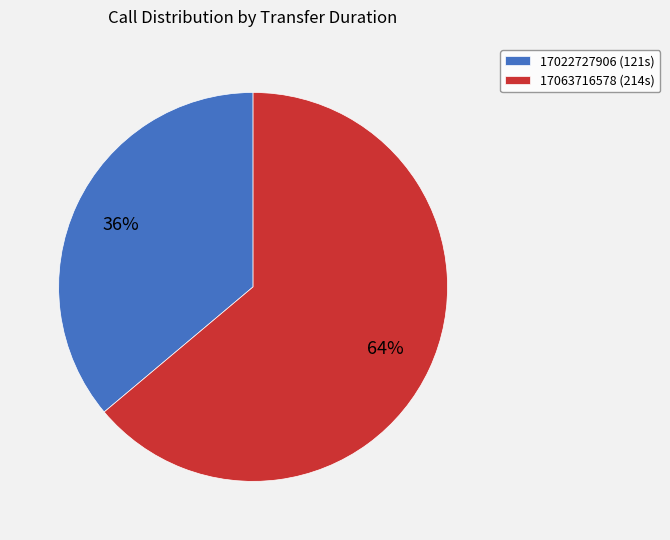

Which category has the smallest portion of the pie?

17022727906